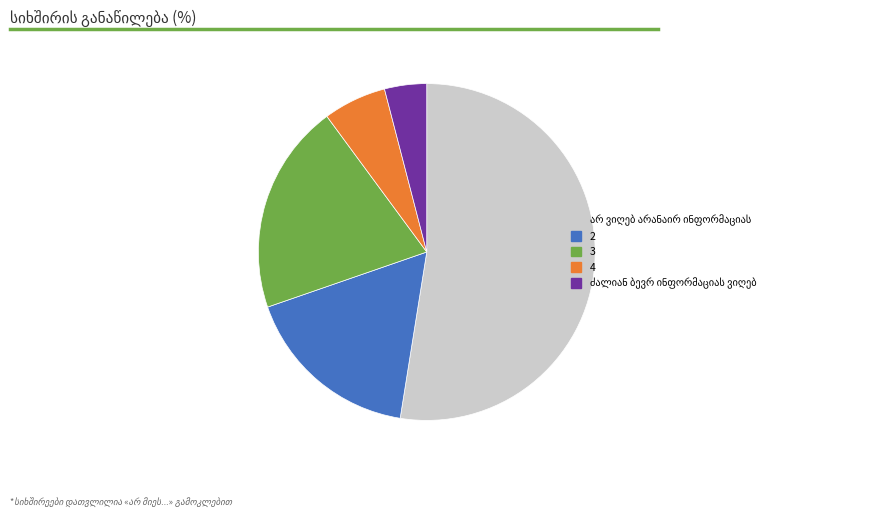

The 4 slice represents 14% of the pie. True or false?

False